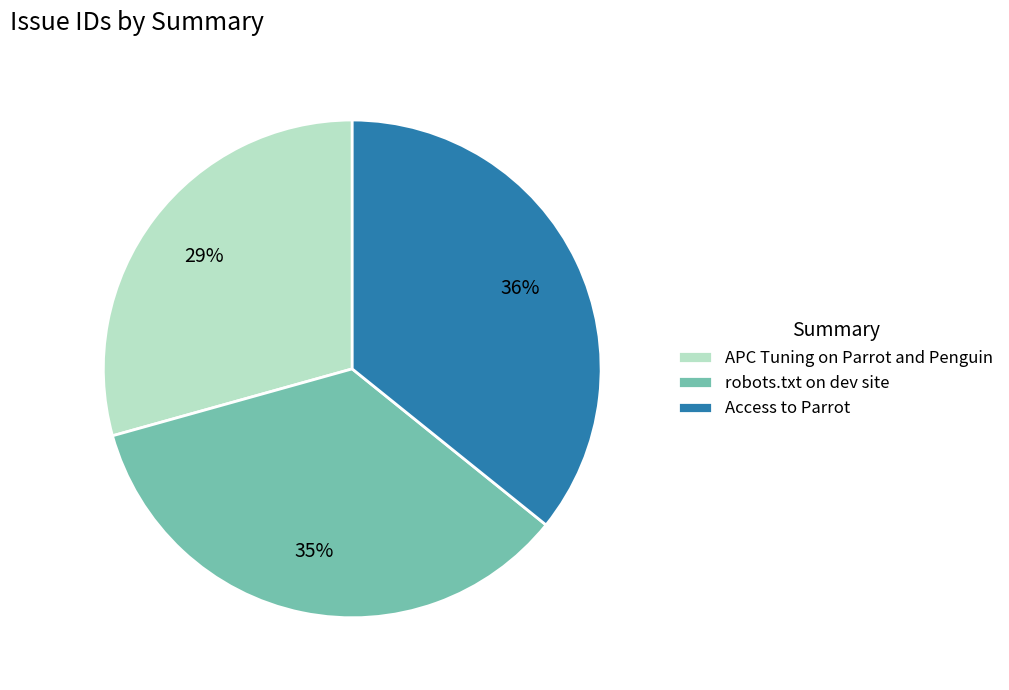

Does any single category account for the majority?

No